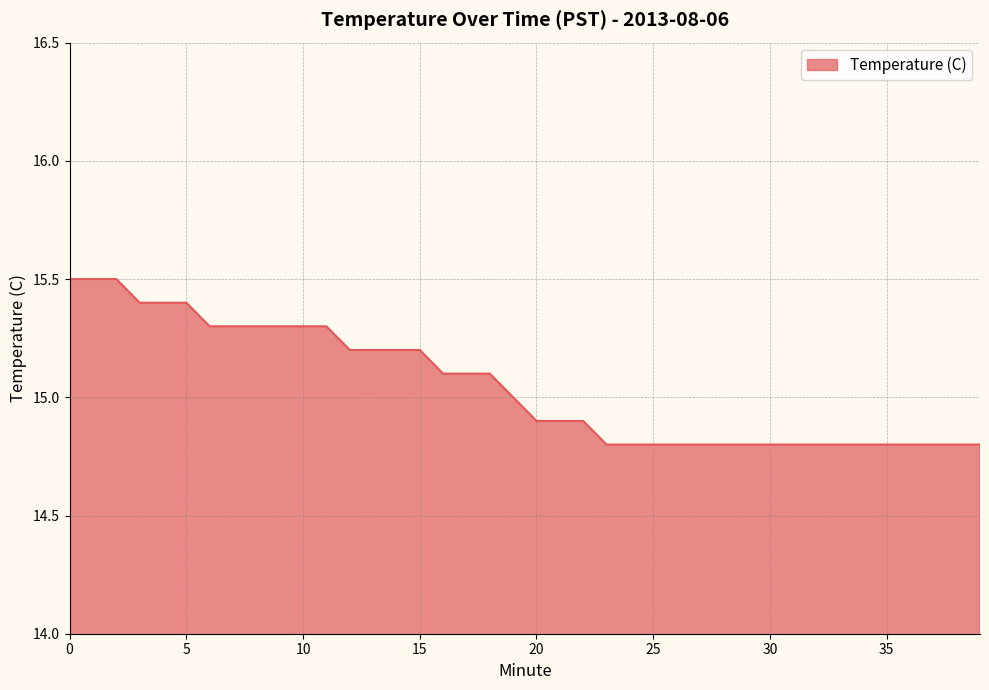

What is the smallest value displayed?

14.8